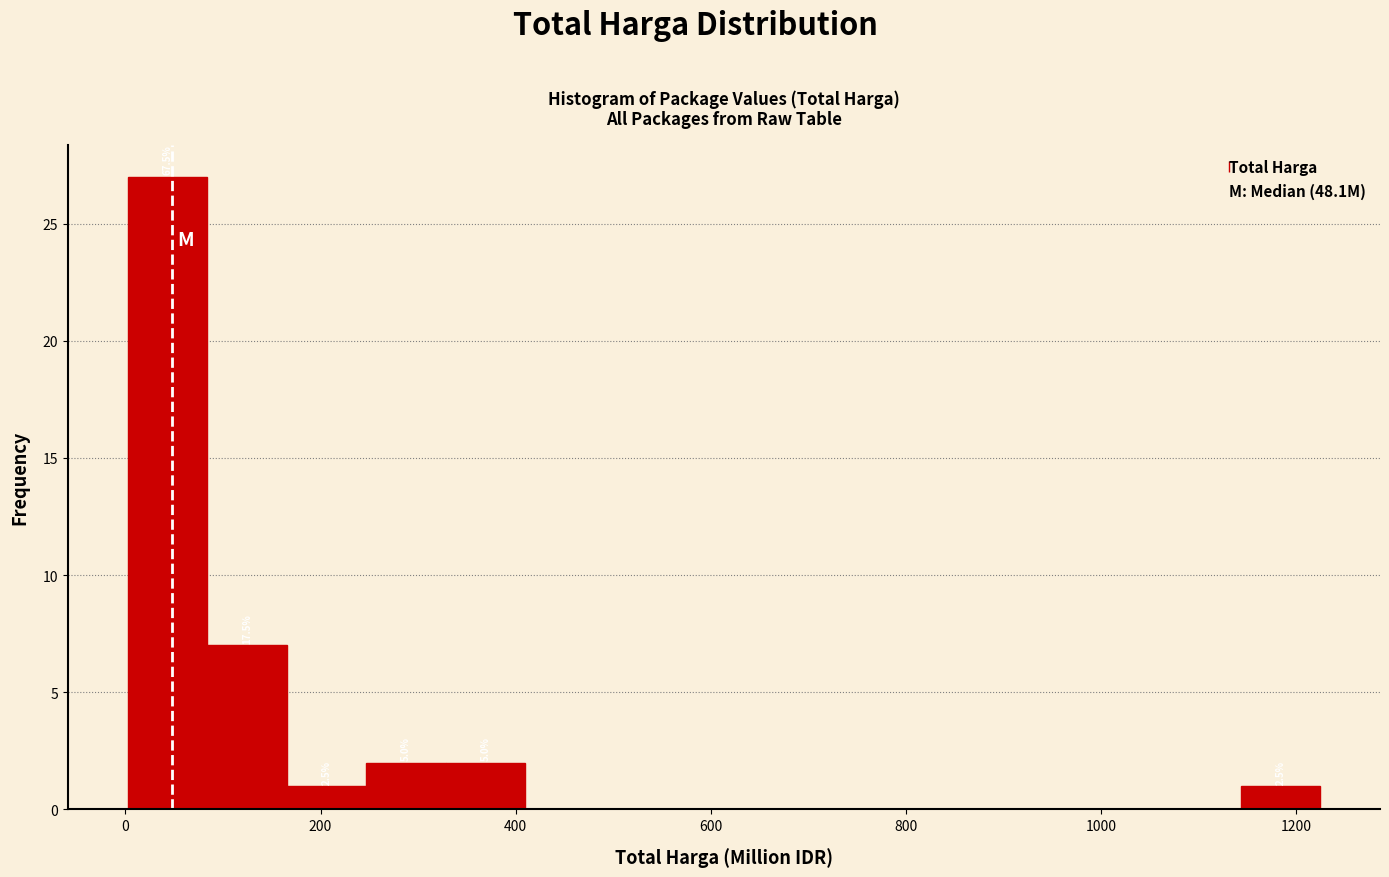

Over which range of the x-axis is the bar tallest?

0 to 80